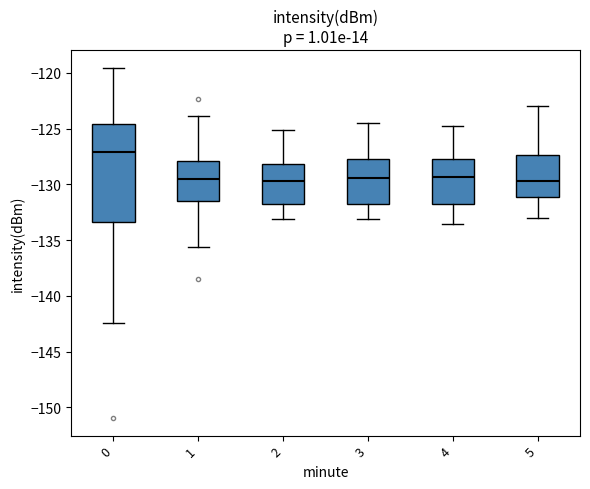

Reading left to right, transcribe this box plot: for each box, give where its median line is, the range the box spans, and where its two whiskers end, as read against the y-axis. The values are not printed on the chart, so give them approximately, as read against the axis.

0: median -127.0, box -133.5 to -124.5, whiskers -142.5 to -119.5
1: median -129.5, box -131.5 to -128.0, whiskers -135.5 to -124.0
2: median -129.5, box -131.5 to -128.0, whiskers -133.0 to -125.0
3: median -129.5, box -131.5 to -127.5, whiskers -133.0 to -124.5
4: median -129.5, box -131.5 to -127.5, whiskers -133.5 to -125.0
5: median -129.5, box -131.0 to -127.5, whiskers -133.0 to -123.0